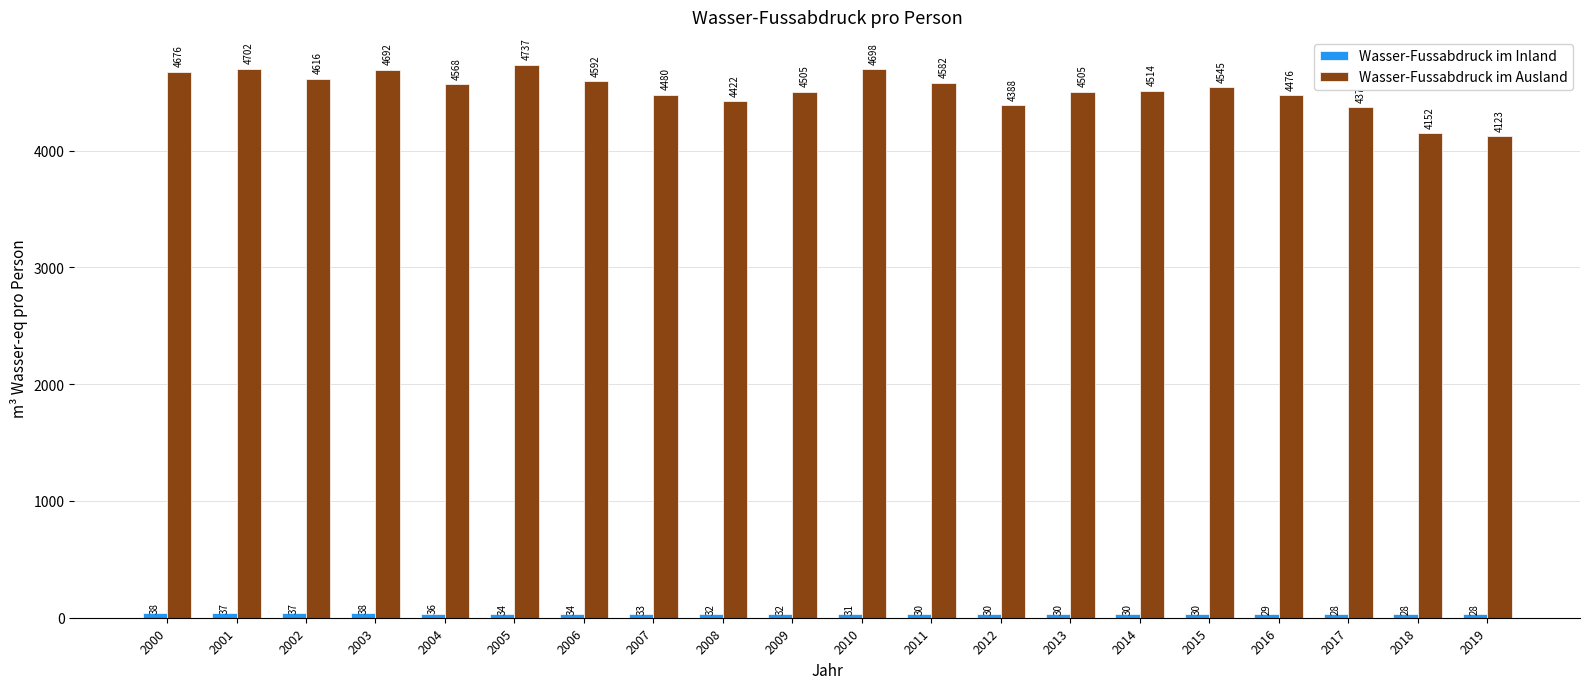

What is the difference between the Wasser-Fussabdruck im Ausland values at 2005 and 2006?

145.0